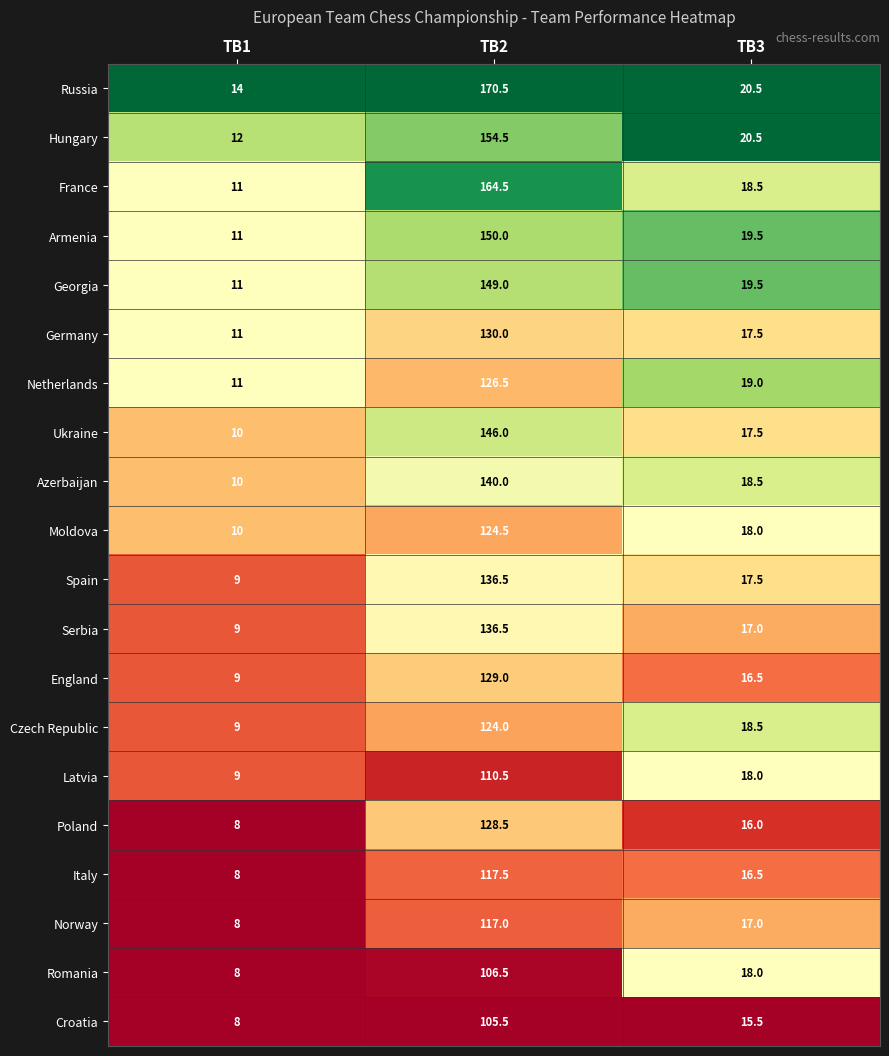

At which category is the sum across all series the highest?

TB2